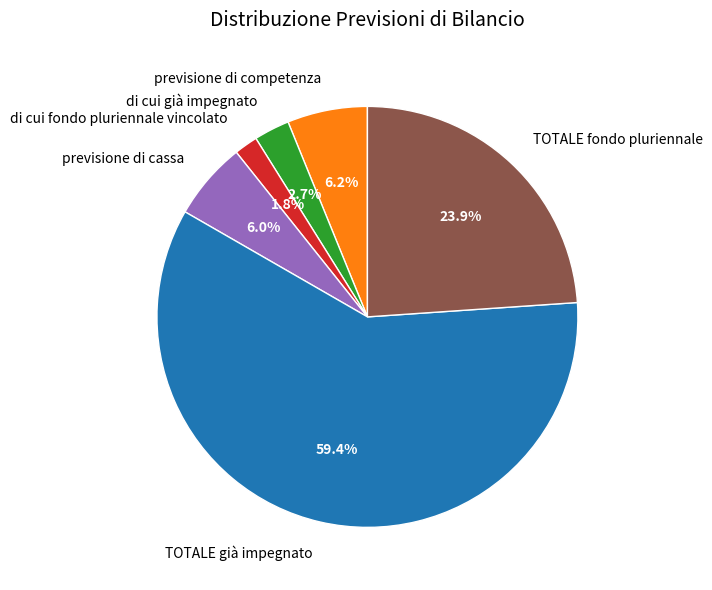

Is it true that TOTALE fondo pluriennale is 11% of the pie?

False